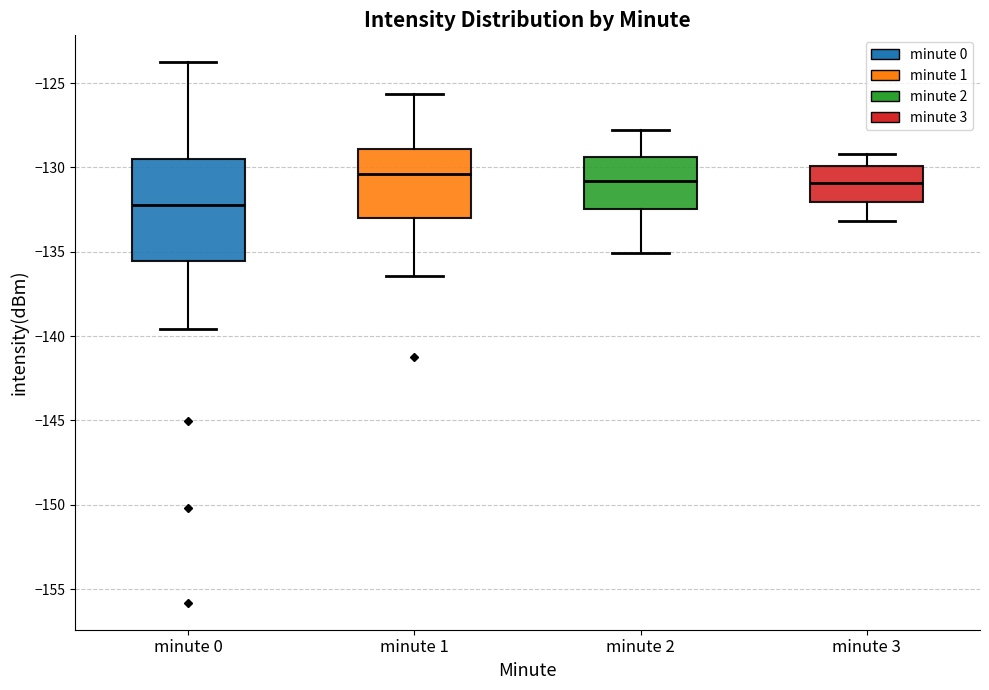

Where is the upper edge of the box for minute 1 on the y-axis? The values are not printed on the chart, so give them approximately, as read against the axis.

-129.0